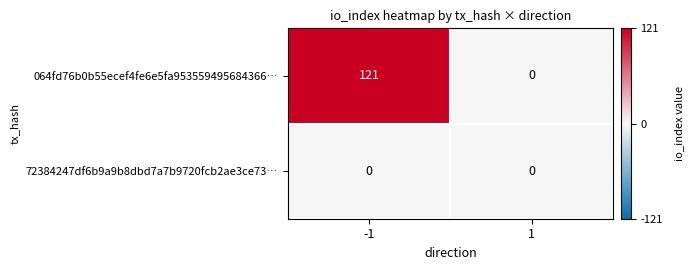

The value of 064fd76b0b55ecef4fe6e5fa953559495684366… at 1 is -80. True or false?

False